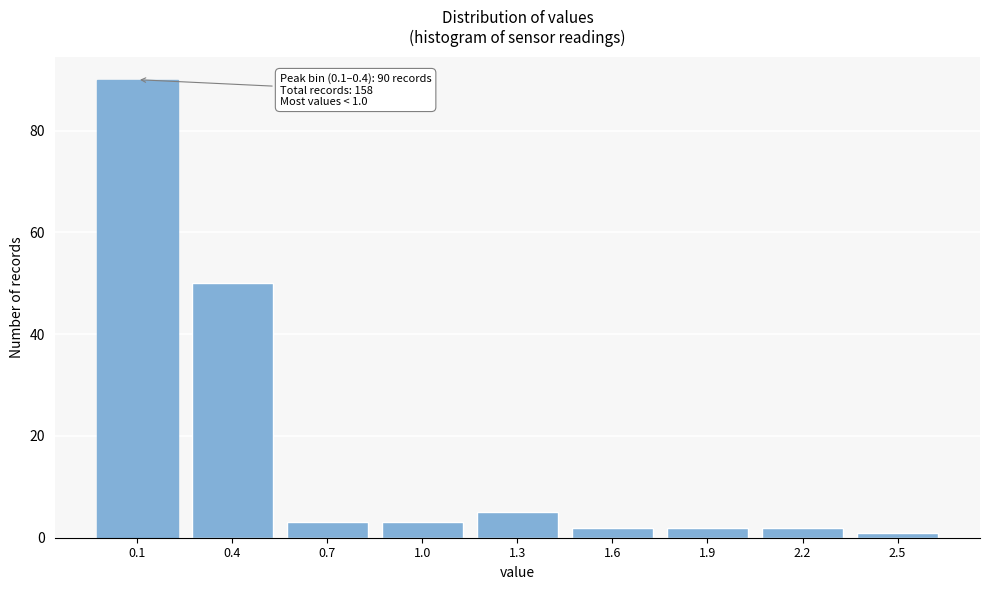

Reading right to left, extract all data points from this chart.

2.5=1	2.2=2	1.9=2	1.6=2	1.3=5	1.0=3	0.7=3	0.4=50	0.1=90